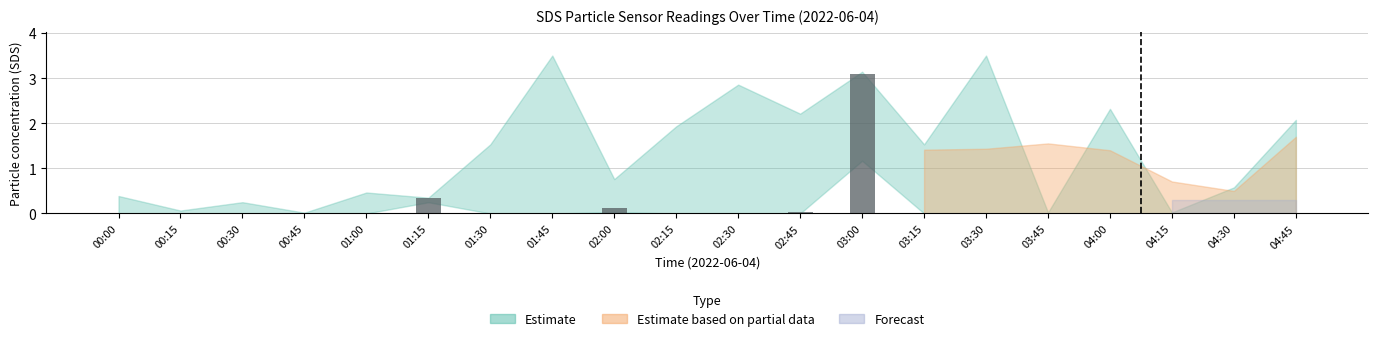

What is the change in value from 03:00 to 03:30?

-3.1